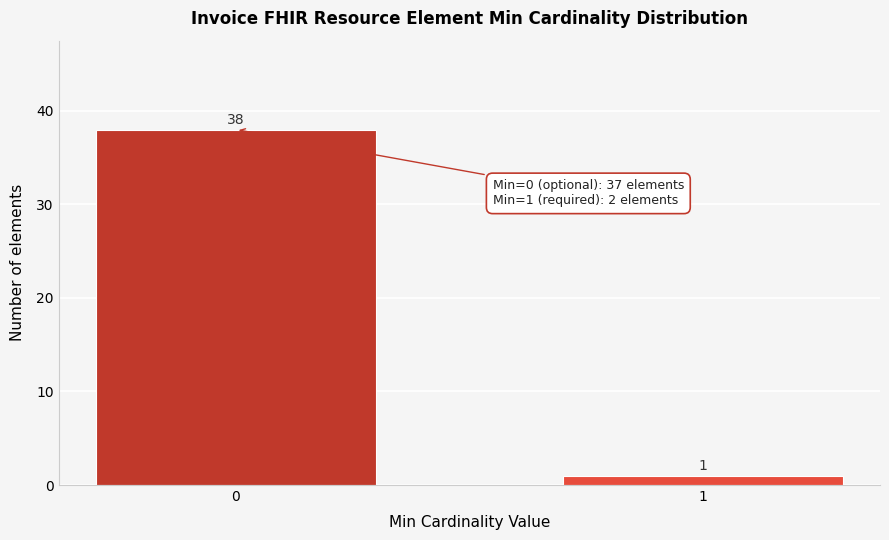

Reading left to right, extract all data points from this chart.

0=38	1=1